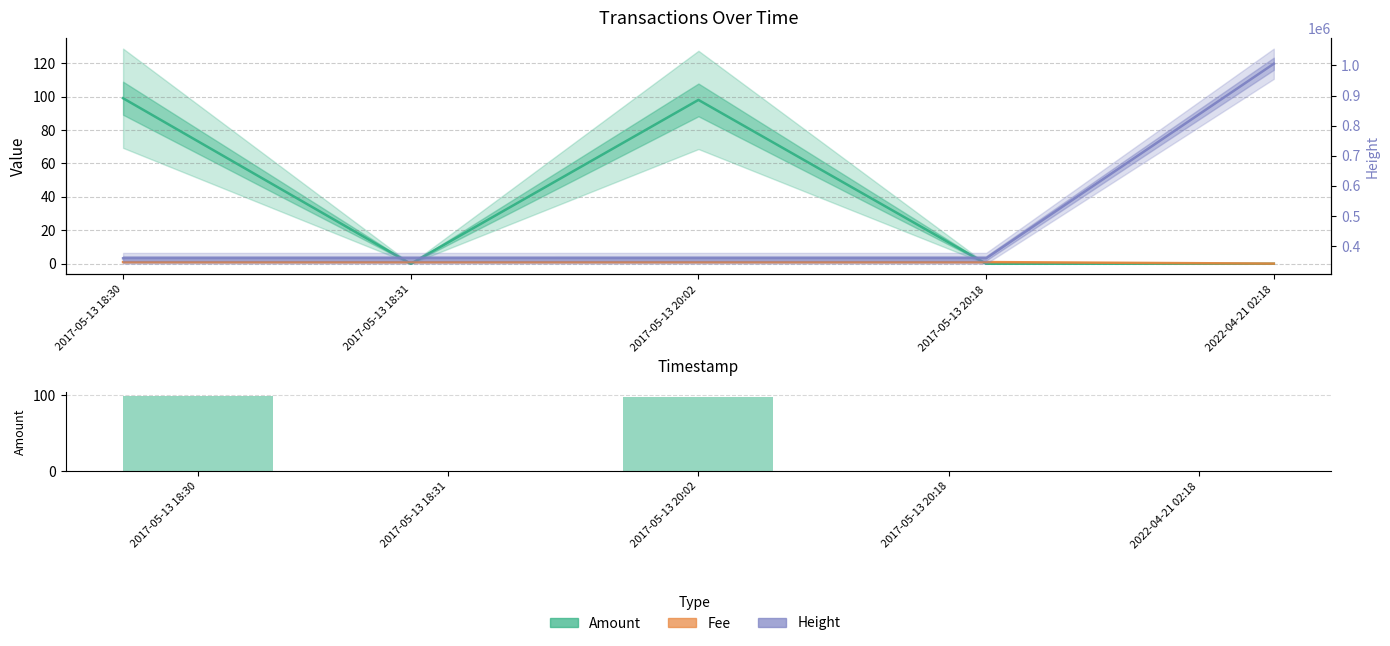

How many groups of bars are there?

5